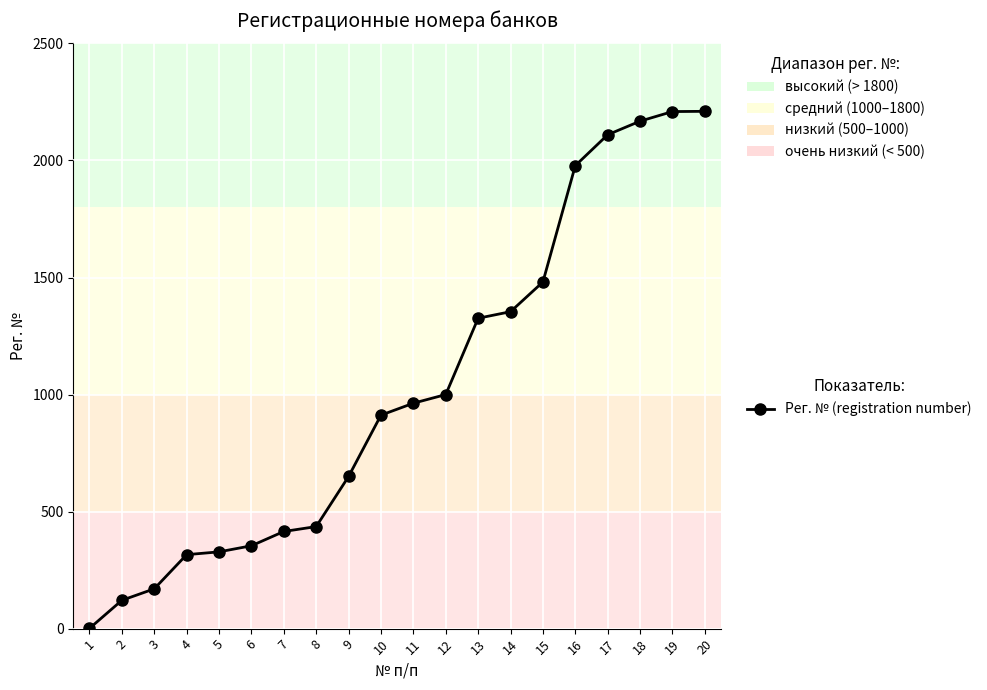

What is the approximate value at 10?

912